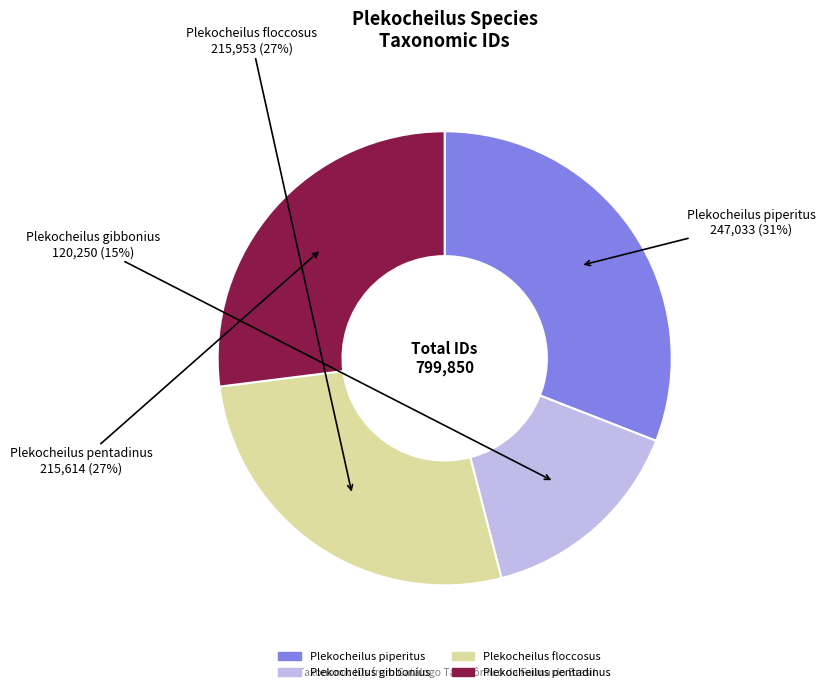

What is the largest slice in the pie chart?

Plekocheilus piperitus